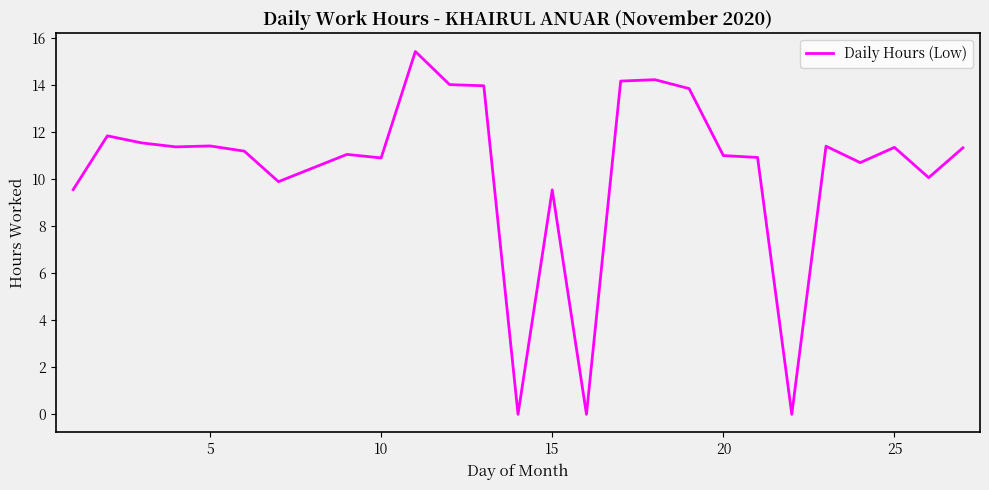

Does the chart display data point markers on the line(s)?

No